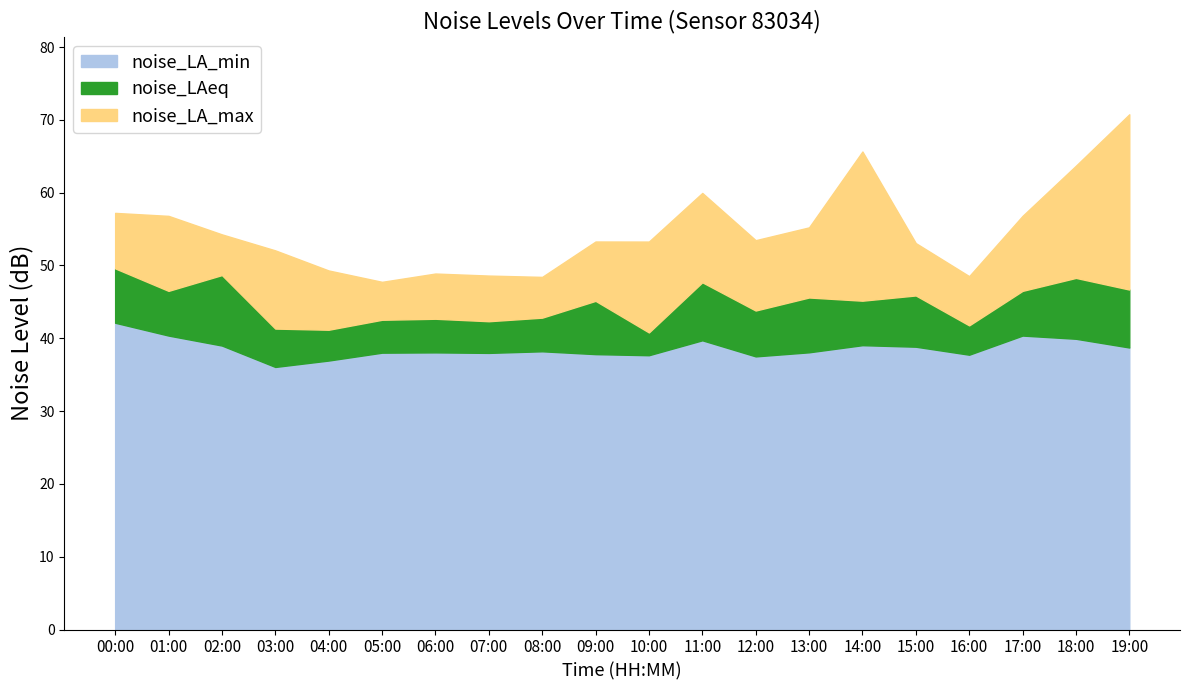

What are all the series names shown in the legend?

noise_LA_max, noise_LAeq, noise_LA_min